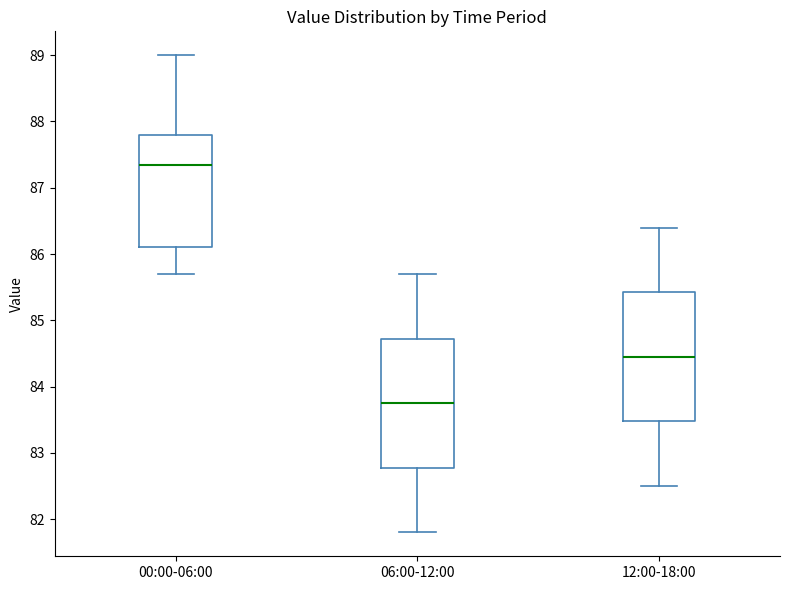

Reading left to right, transcribe this box plot: for each box, give where its median line is, the range the box spans, and where its two whiskers end, as read against the y-axis. The values are not printed on the chart, so give them approximately, as read against the axis.

00:00-06:00: median 87.4, box 86.1 to 87.8, whiskers 85.7 to 89.0
06:00-12:00: median 83.8, box 82.8 to 84.7, whiskers 81.8 to 85.7
12:00-18:00: median 84.5, box 83.5 to 85.4, whiskers 82.5 to 86.4